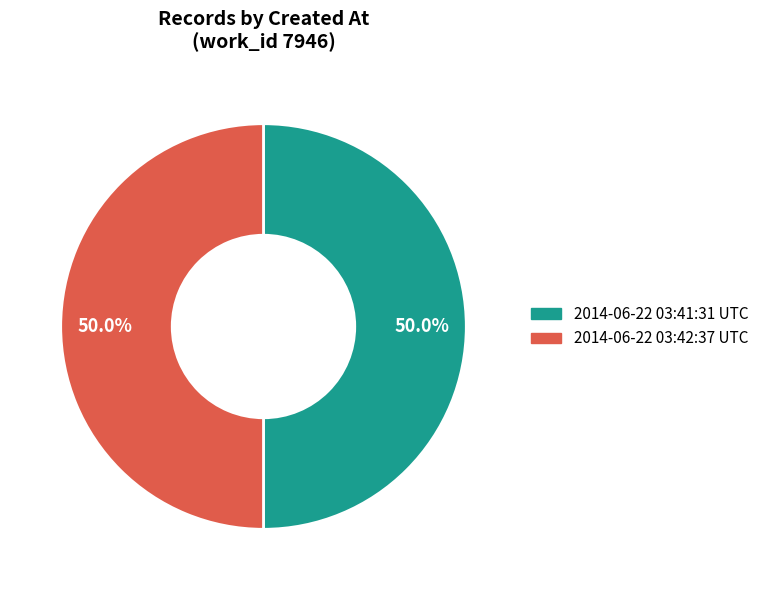

Is it true that 2014-06-22 03:41:31 UTC is 44% of the pie?

False